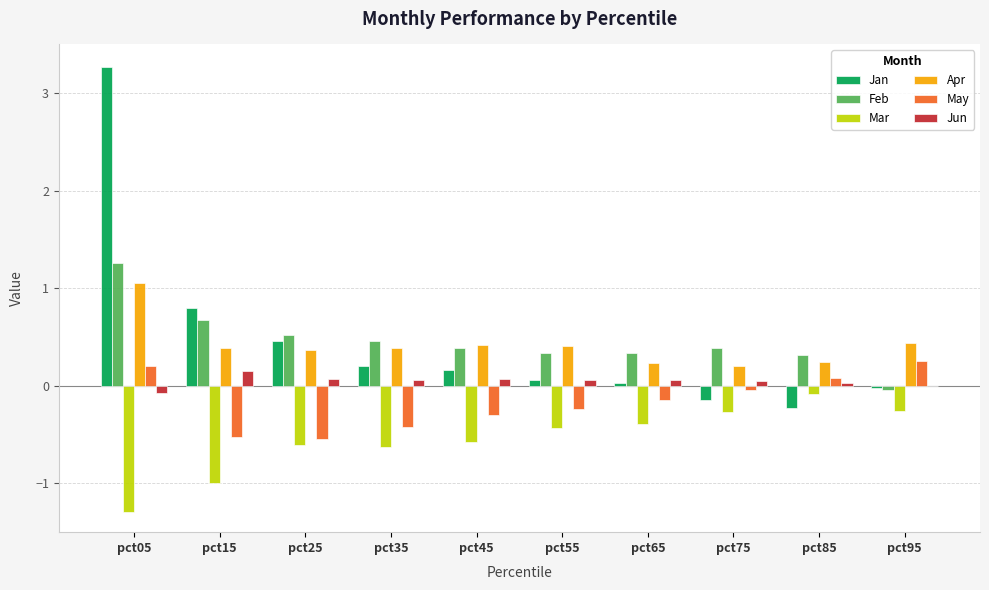

Which label corresponds to the largest value in the chart?

pct05